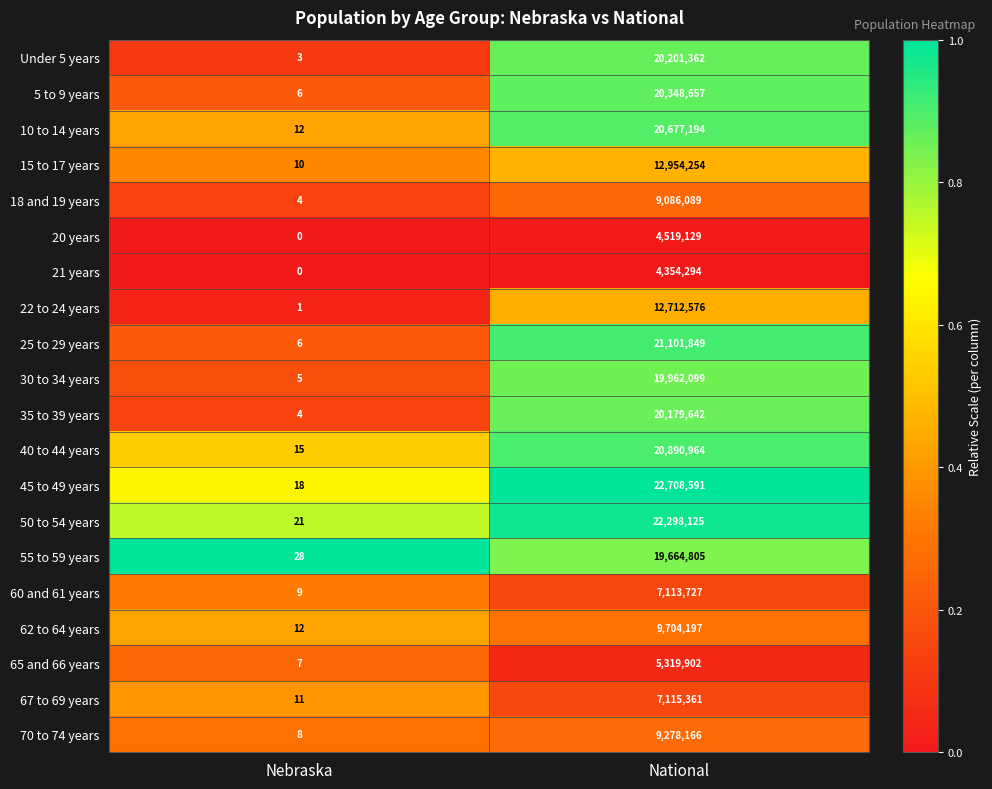

What is the greatest value displayed?

22708591